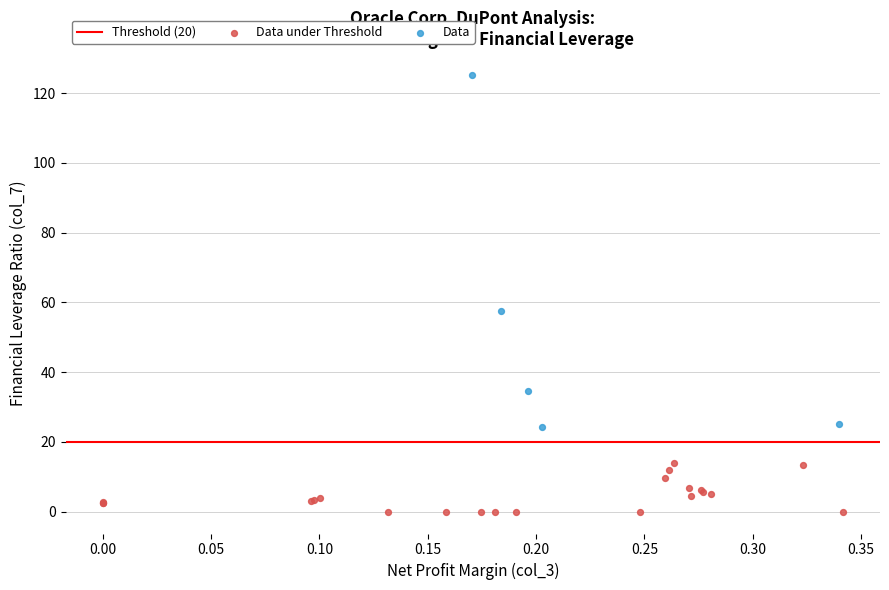

Which series has the largest Y range (max minus min)?

Data